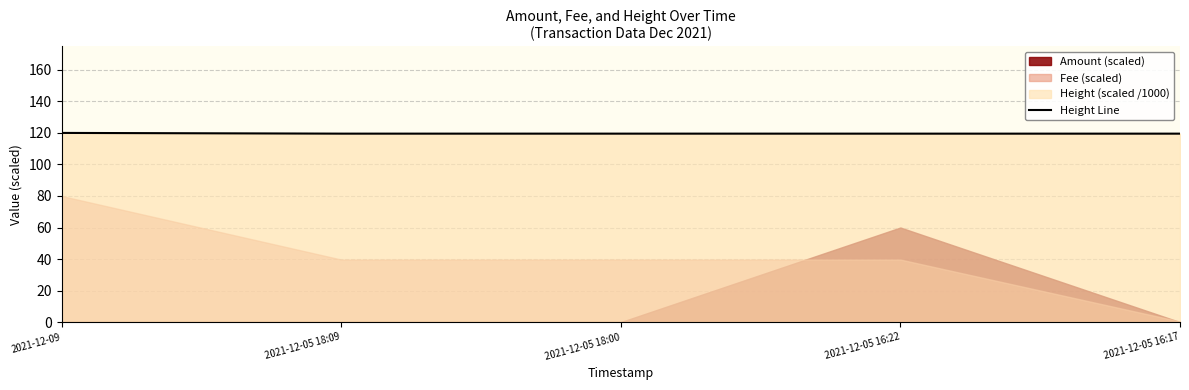

What is the label of the 4th point from the left?

2021-12-05 16:22